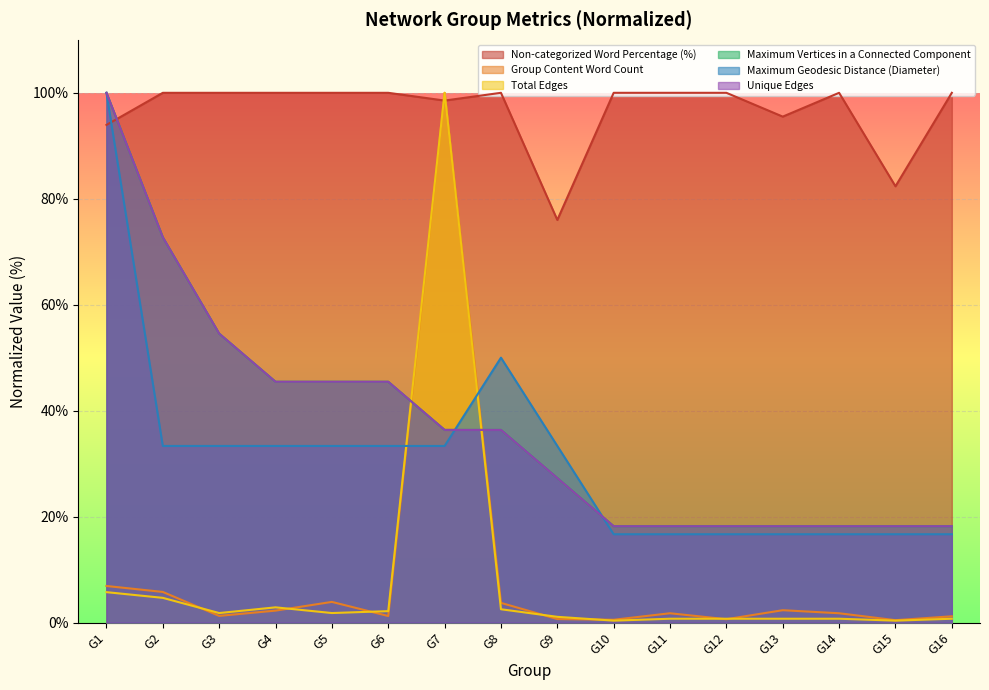

Reading left to right, list all the values displayed in this chart.

Non-categorized Word Percentage (%): 93.9	100.0	100.0	100.0	100.0	100.0	98.5	100.0	76.0	100.0	100.0	100.0	95.5	100.0	82.4	100.0
Group Content Word Count: 6.9	5.8	1.3	2.2	3.9	1.2	100.0	3.7	0.7	0.5	1.8	0.6	2.3	1.8	0.4	1.2
Total Edges: 5.7	4.7	1.8	2.9	1.8	2.2	100.0	2.5	1.1	0.4	0.7	0.7	0.7	0.7	0.4	0.7
Maximum Vertices in a Connected Component: 100.0	72.7	54.5	45.5	45.5	45.5	36.4	36.4	27.3	18.2	18.2	18.2	18.2	18.2	18.2	18.2
Maximum Geodesic Distance (Diameter): 100.0	33.3	33.3	33.3	33.3	33.3	33.3	50.0	33.3	16.7	16.7	16.7	16.7	16.7	16.7	16.7
Unique Edges: 100.0	72.7	54.5	45.5	45.5	45.5	36.4	36.4	27.3	18.2	18.2	18.2	18.2	18.2	18.2	18.2